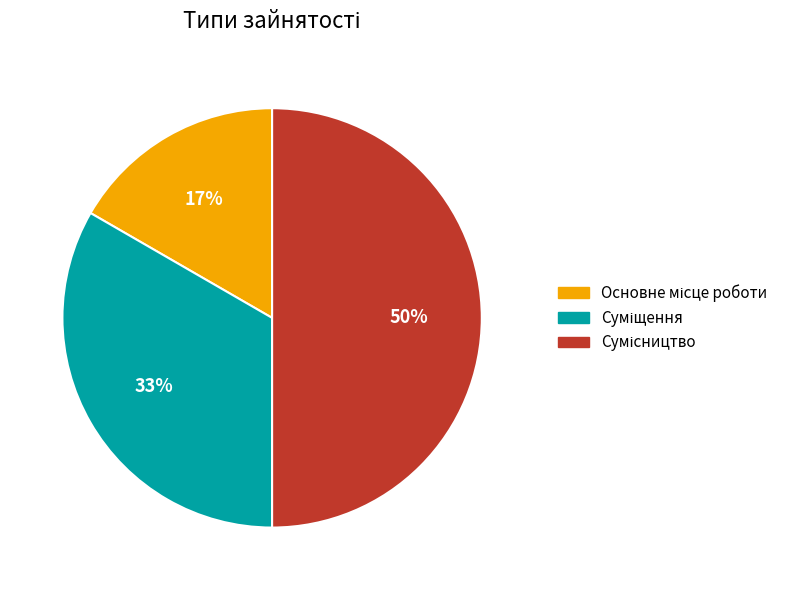

To the nearest percent, what is the difference between the largest and smallest slice percentages?

33%